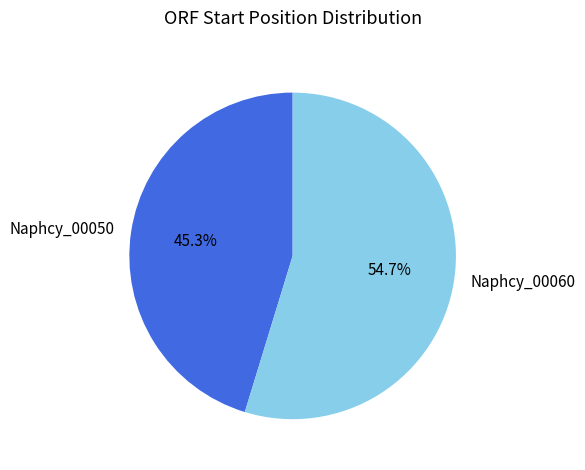

Do Naphcy_00060 and Naphcy_00050 together represent more than half of the pie?

Yes